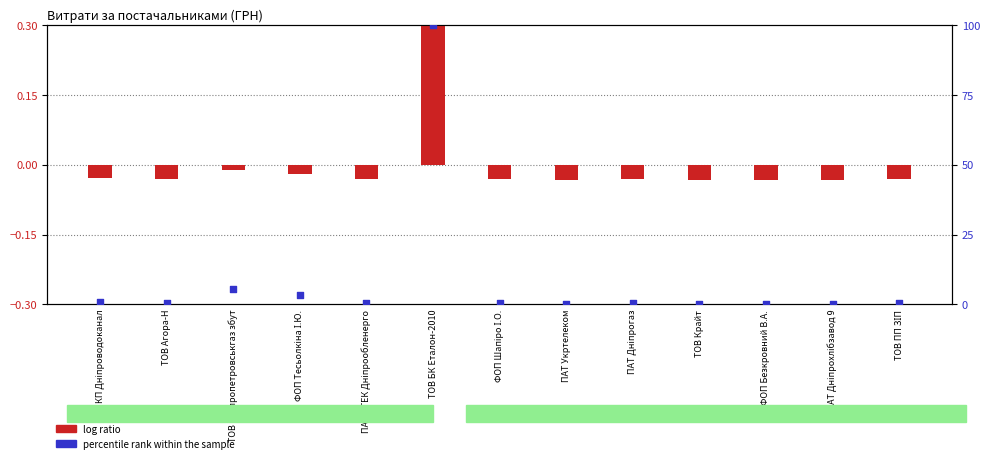

Which series contains the lowest Y value?

log ratio